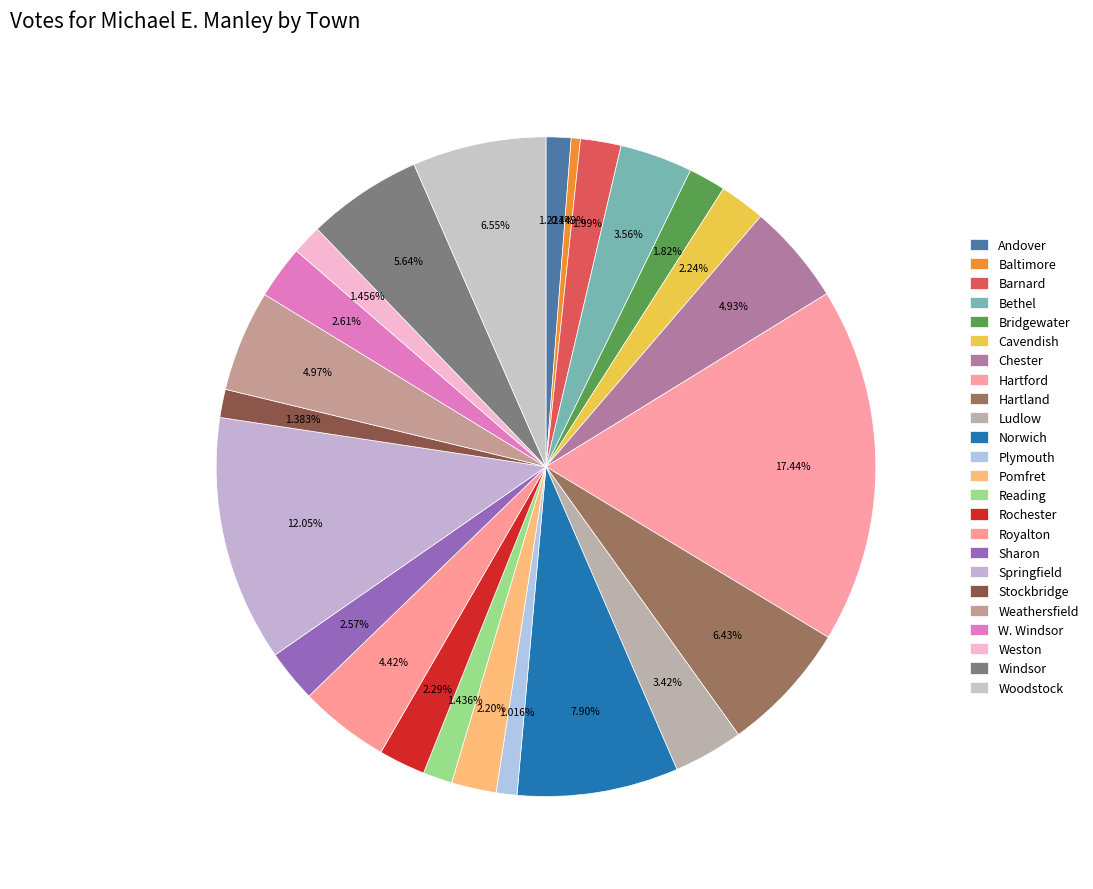

Count the number of slices in the pie.

24